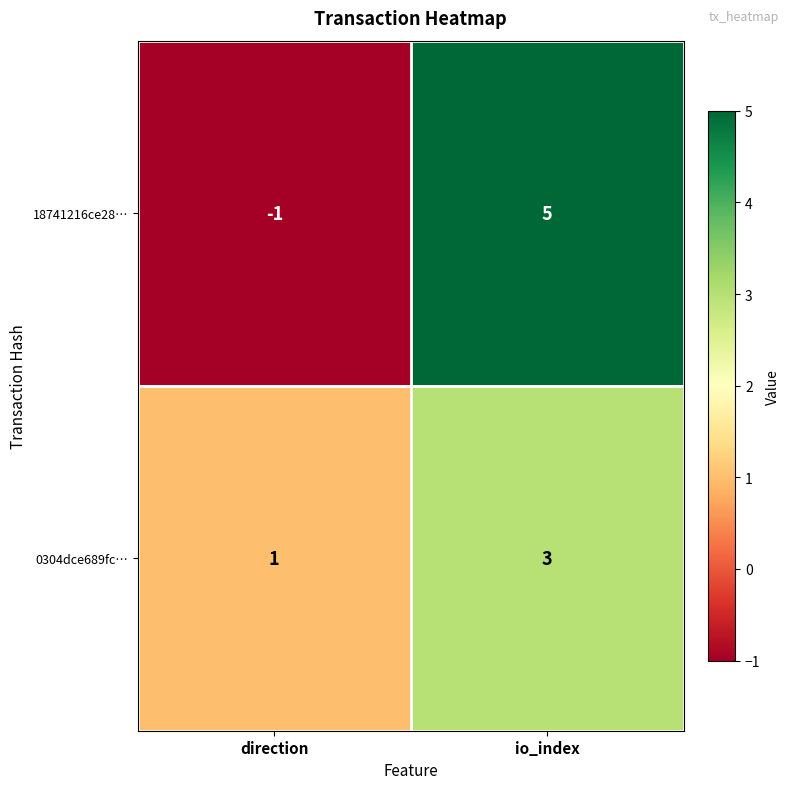

Where is 18741216ce28… nearest to the value 2?

direction